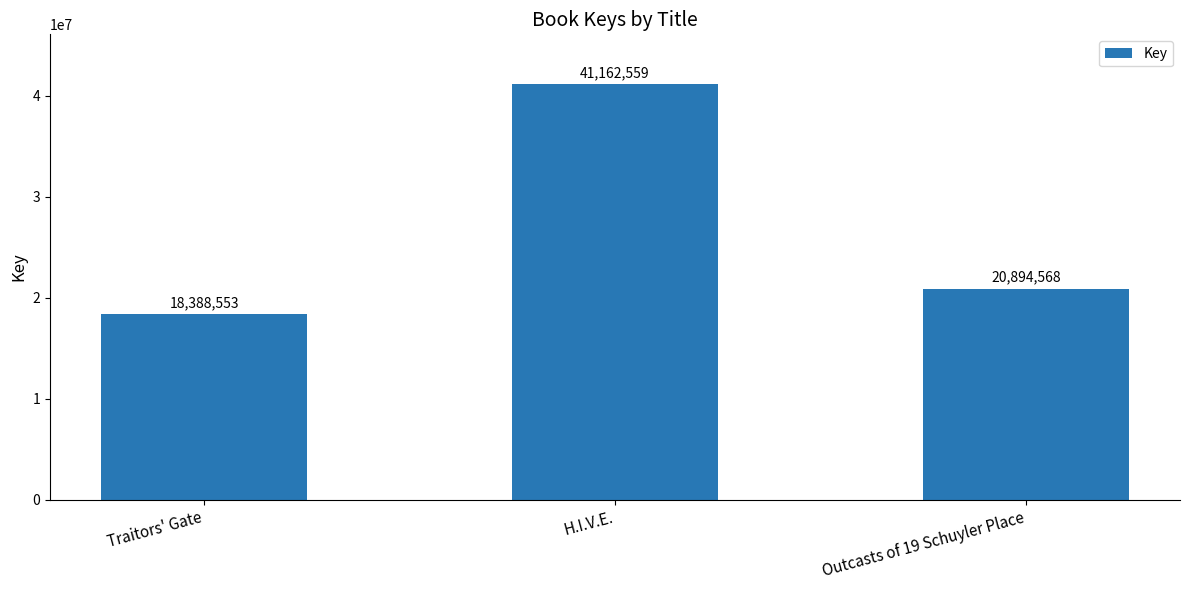

Reading left to right, extract all data points from this chart.

Traitors' Gate=18388553	H.I.V.E.=41162559	Outcasts of 19 Schuyler Place=20894568